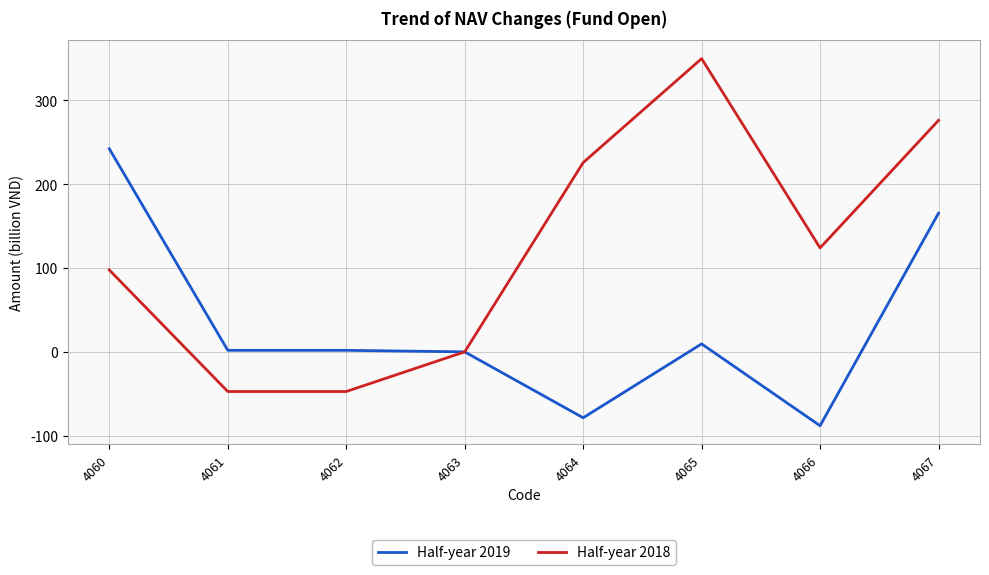

True or false: Half-year 2018 has a value of 0.0 at 4063.

True